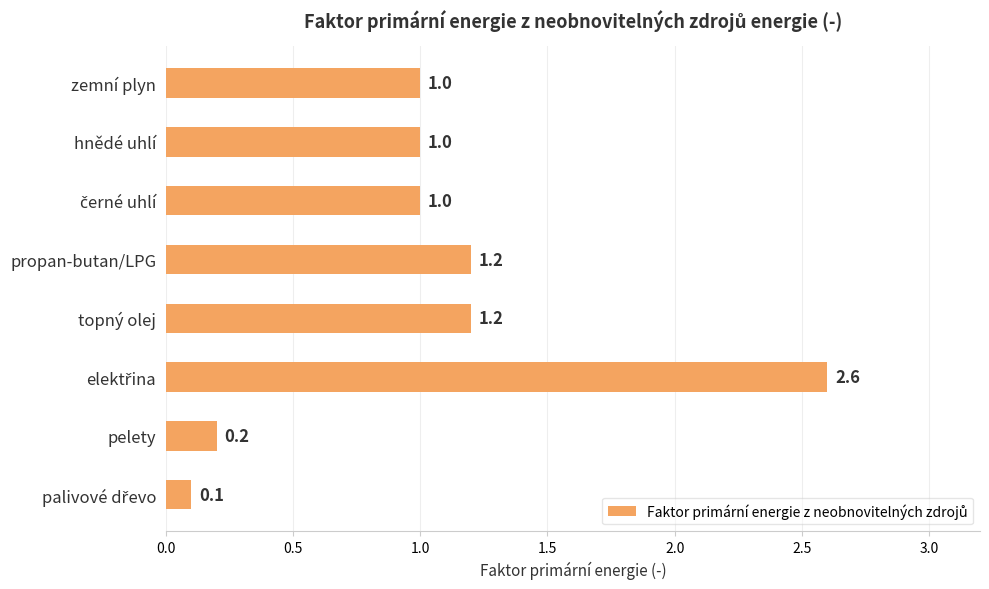

What is the average value?

1.0